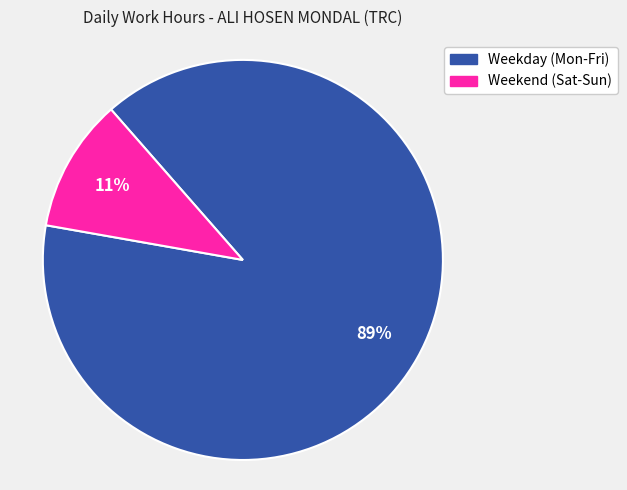

How many slices are in this pie chart?

2